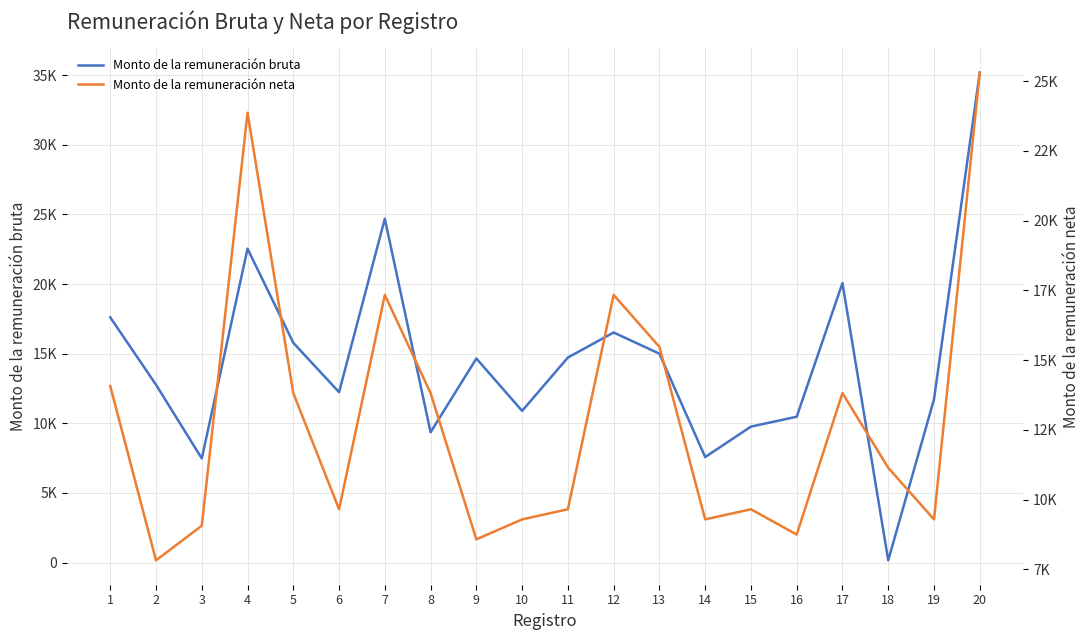

What are all the series names shown in the legend?

Monto de la remuneración bruta, Monto de la remuneración neta